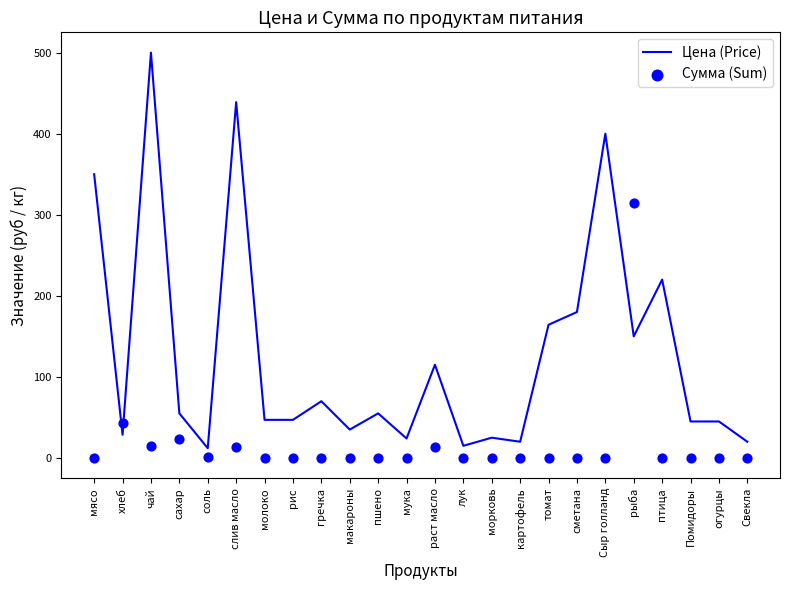

What are all the series names shown in the legend?

Цена (Price), Сумма (Sum)